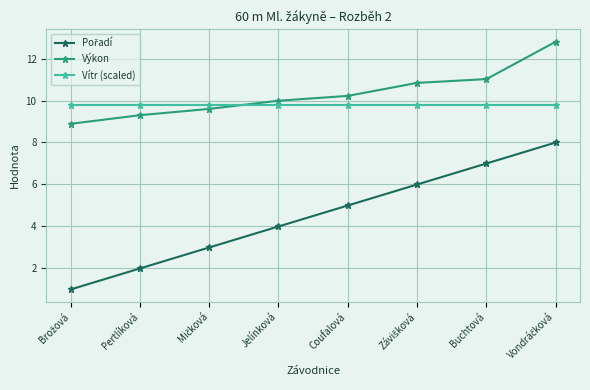

True or false: Vítr (scaled) and Výkon cross at least once.

True